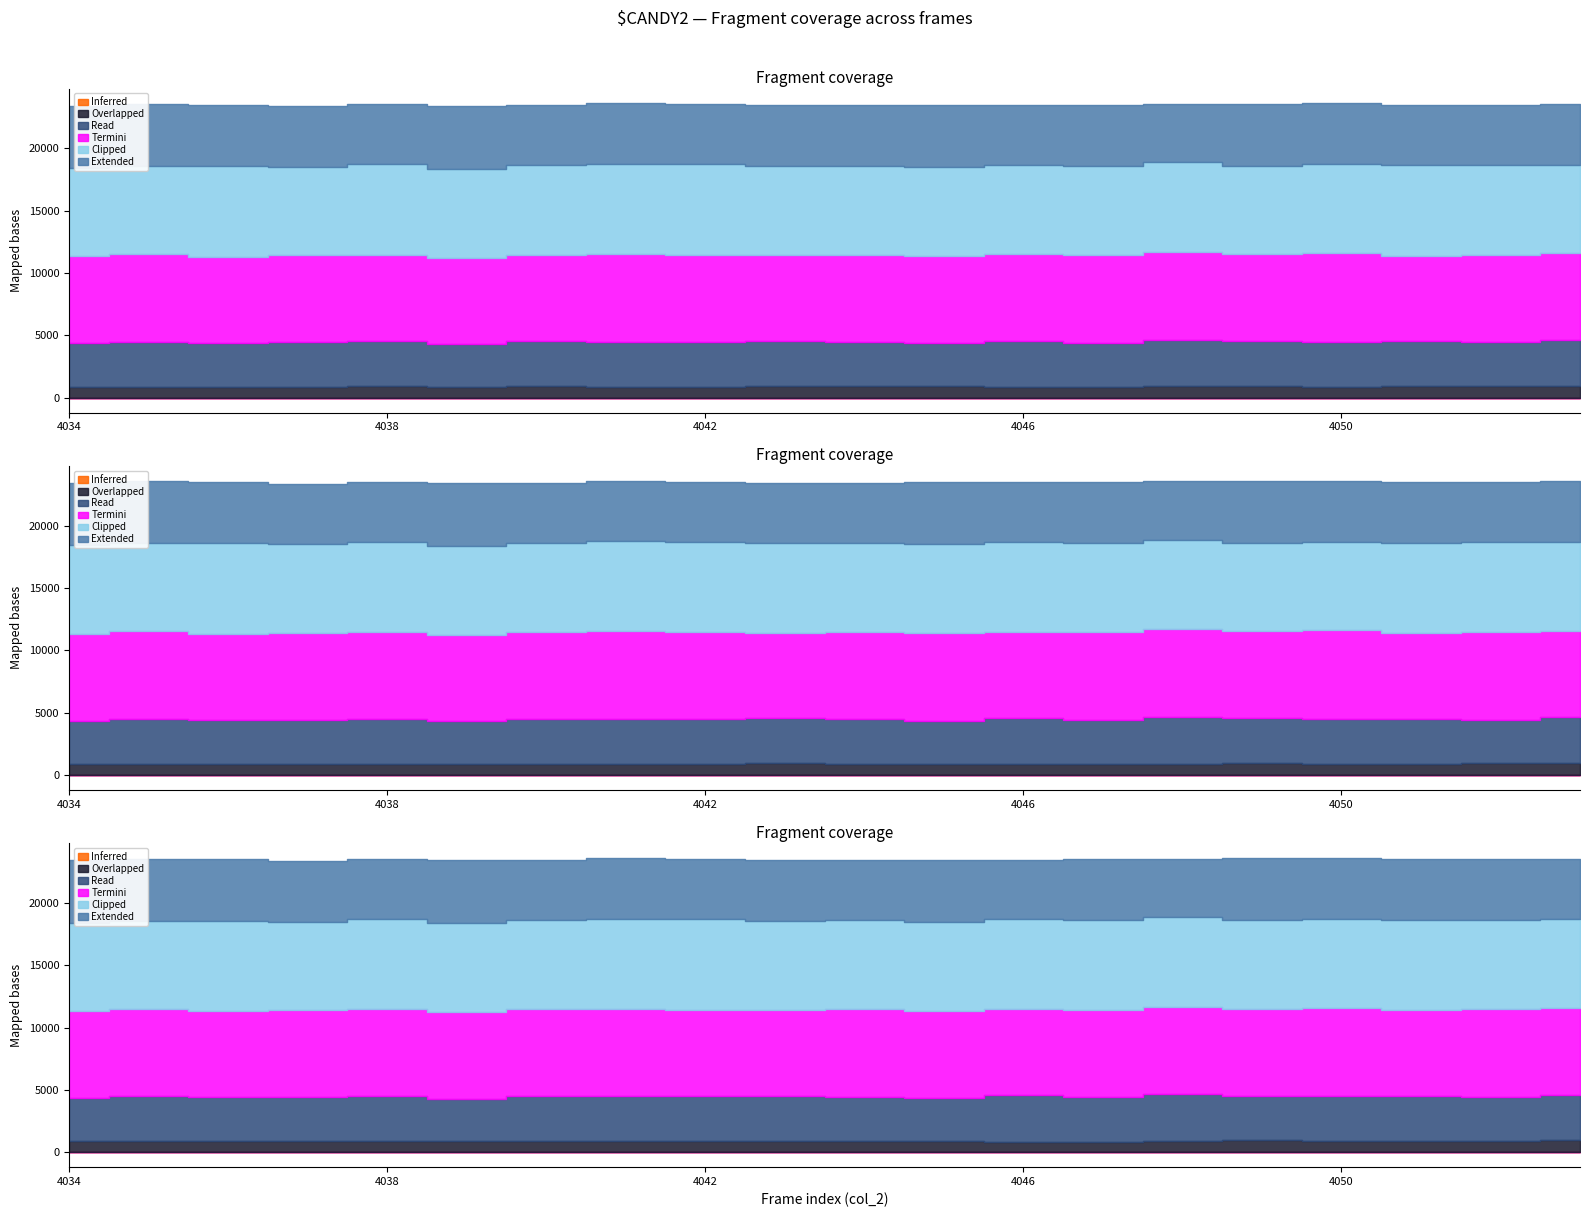

The value of col_253 at 4053 is 12. True or false?

False